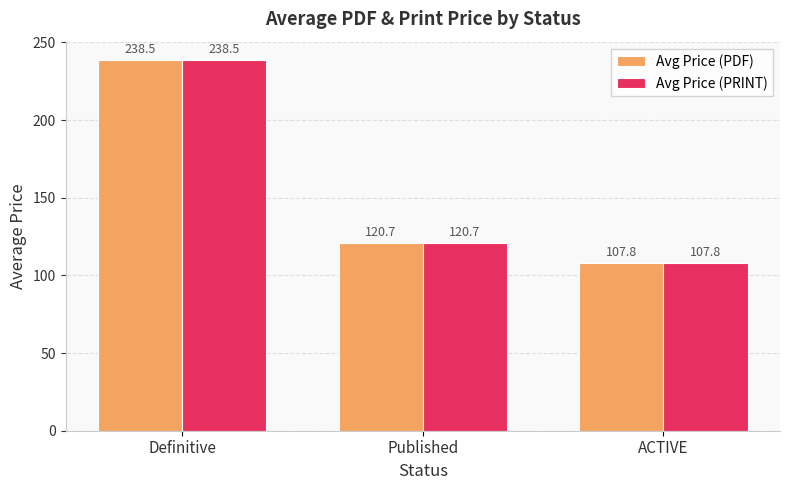

What is the difference between the Avg Price (PDF) values at ACTIVE and Published?

12.9